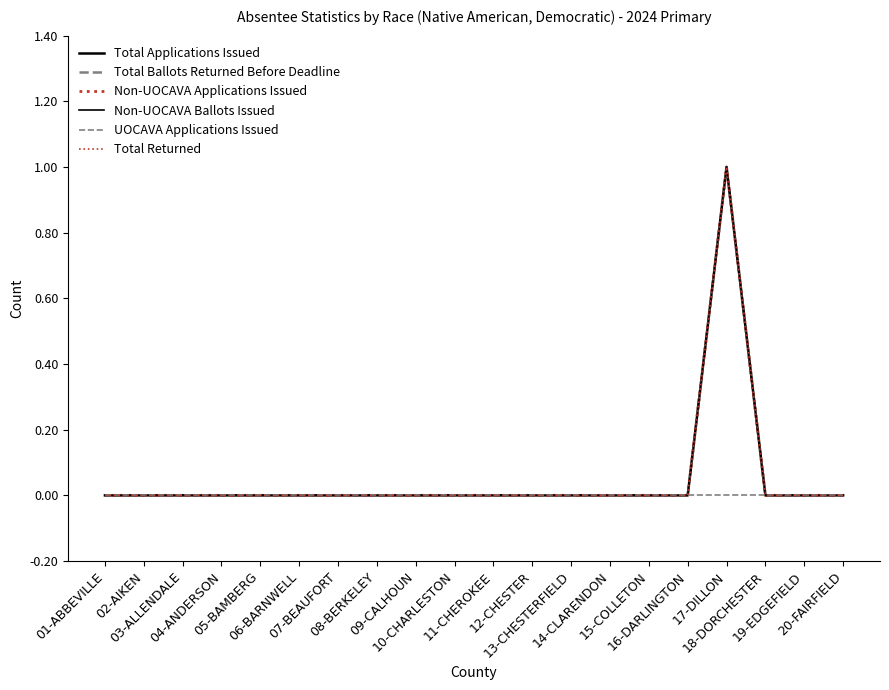

True or false: Non-UOCAVA Applications Issued has a value of 0 at 01-ABBEVILLE.

True